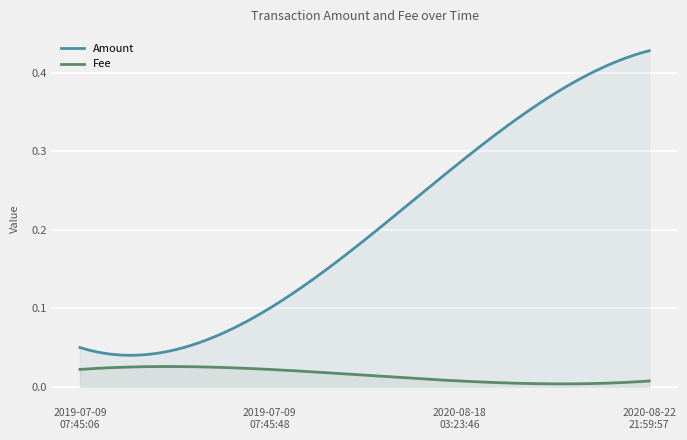

Rank the series by their maximum value, from highest to lowest.

Amount, Fee